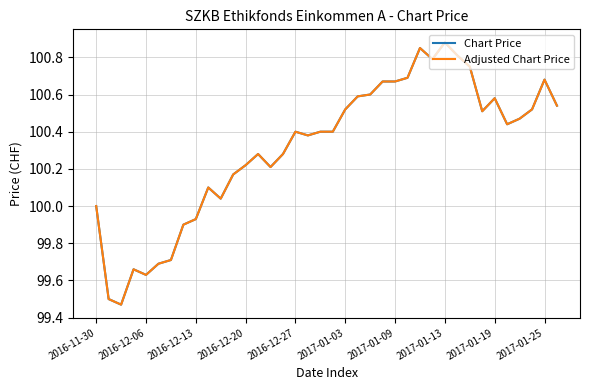

What is the difference between the maximum and minimum values in the Adjusted Chart Price series?

1.4